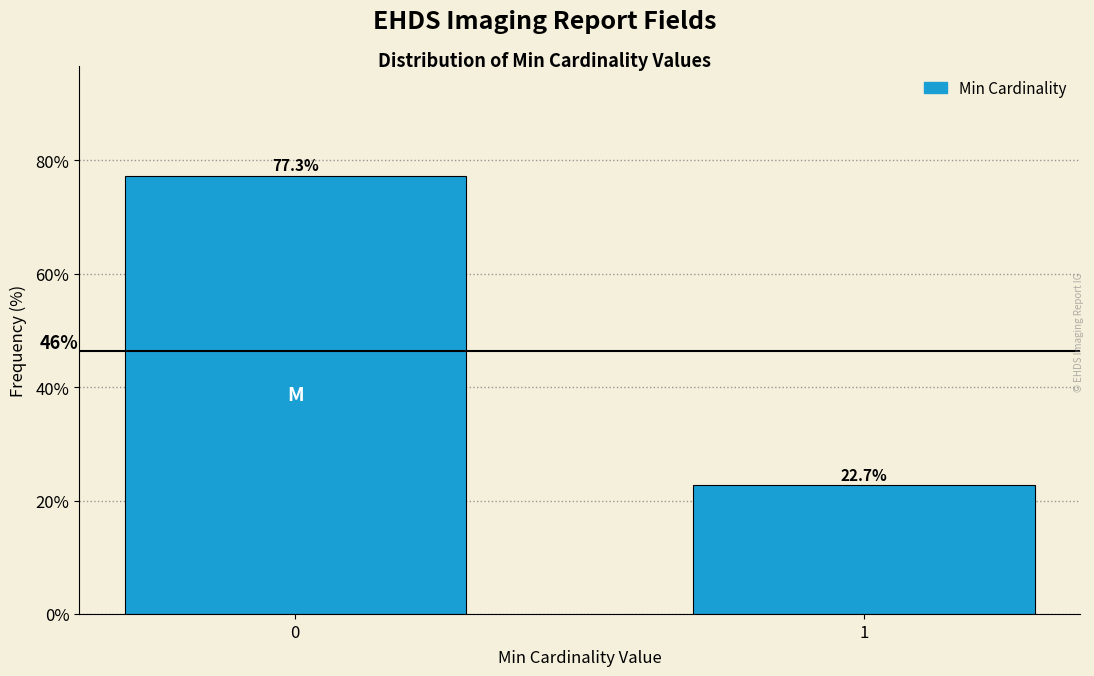

Reading left to right, transcribe all the data shown in this chart.

0=77.3	1=22.7